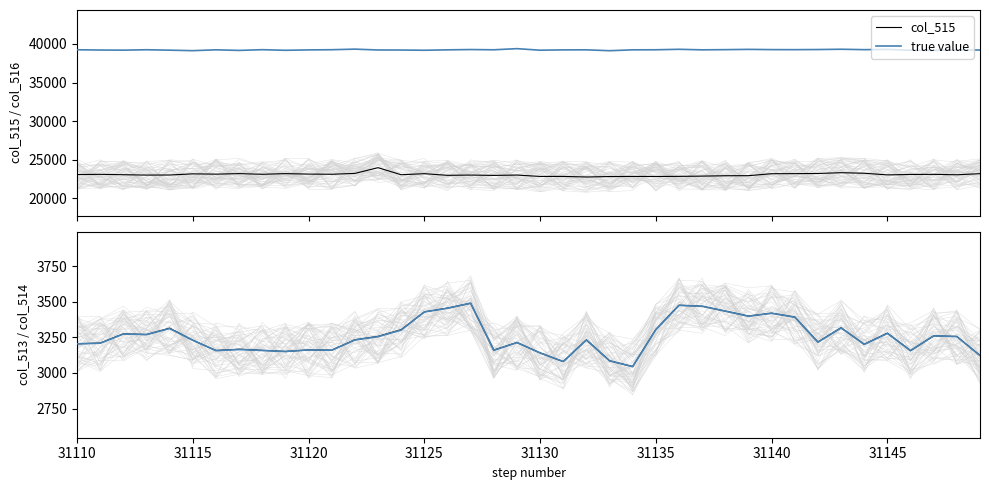

True or false: col_515 and true value intersect in this chart.

False